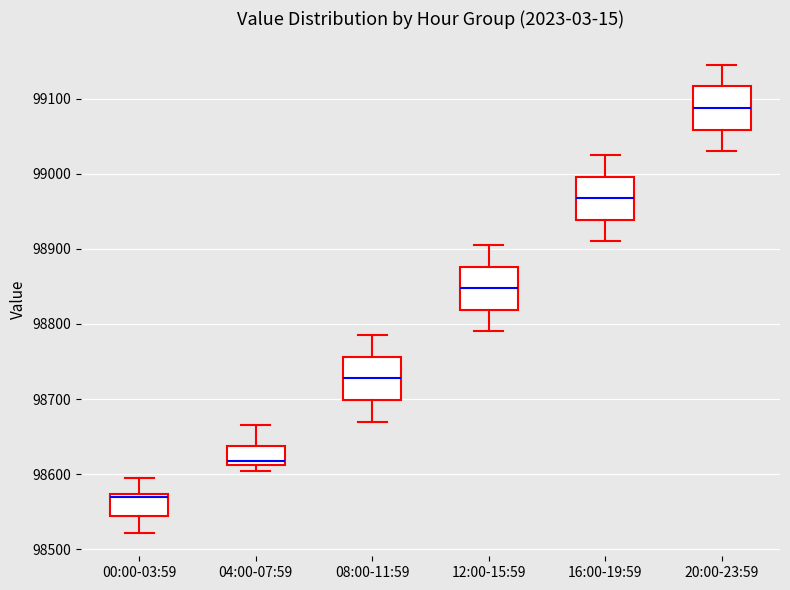

Reading left to right, read every box against the y-axis: the position of its median line, the range the box covers, and the ends of its whiskers. The values are not printed on the chart, so give them approximately, as read against the axis.

00:00-03:59: median 98570 (just below the box's upper edge), box 98540 to 98570, whiskers 98520 to 98600
04:00-07:59: median 98620, box 98610 to 98640, whiskers 98600 to 98670
08:00-11:59: median 98730, box 98700 to 98760, whiskers 98670 to 98790
12:00-15:59: median 98850, box 98820 to 98880, whiskers 98790 to 98910
16:00-19:59: median 98970, box 98940 to 99000, whiskers 98910 to 99030
20:00-23:59: median 99090, box 99060 to 99120, whiskers 99030 to 99150